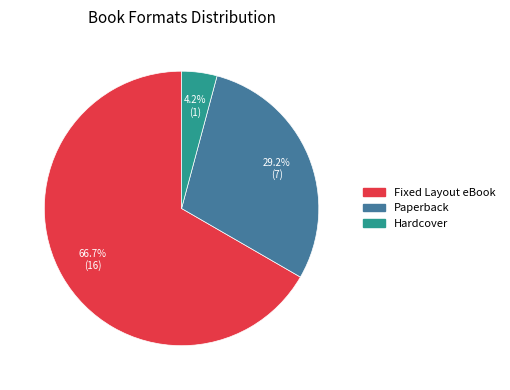

Which has a higher value, Fixed Layout eBook or Hardcover?

Fixed Layout eBook